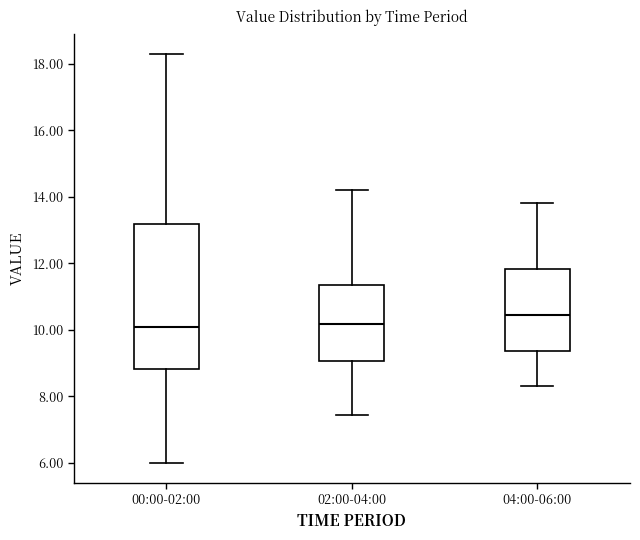

Reading left to right, transcribe this box plot: for each box, give where its median line is, the range the box spans, and where its two whiskers end, as read against the y-axis. The values are not printed on the chart, so give them approximately, as read against the axis.

00:00-02:00: median 10.0, box 8.8 to 13.2, whiskers 6.0 to 18.4
02:00-04:00: median 10.2, box 9.0 to 11.4, whiskers 7.4 to 14.2
04:00-06:00: median 10.4, box 9.4 to 11.8, whiskers 8.4 to 13.8